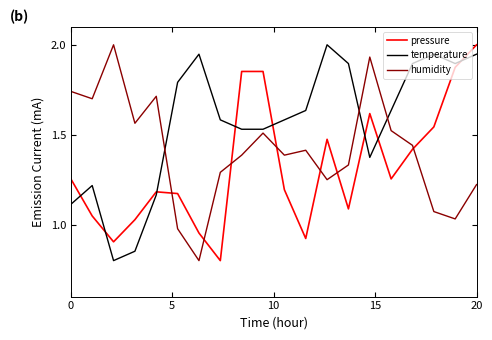

List the series in order of their overall mean, highest first.

temperature, humidity, pressure